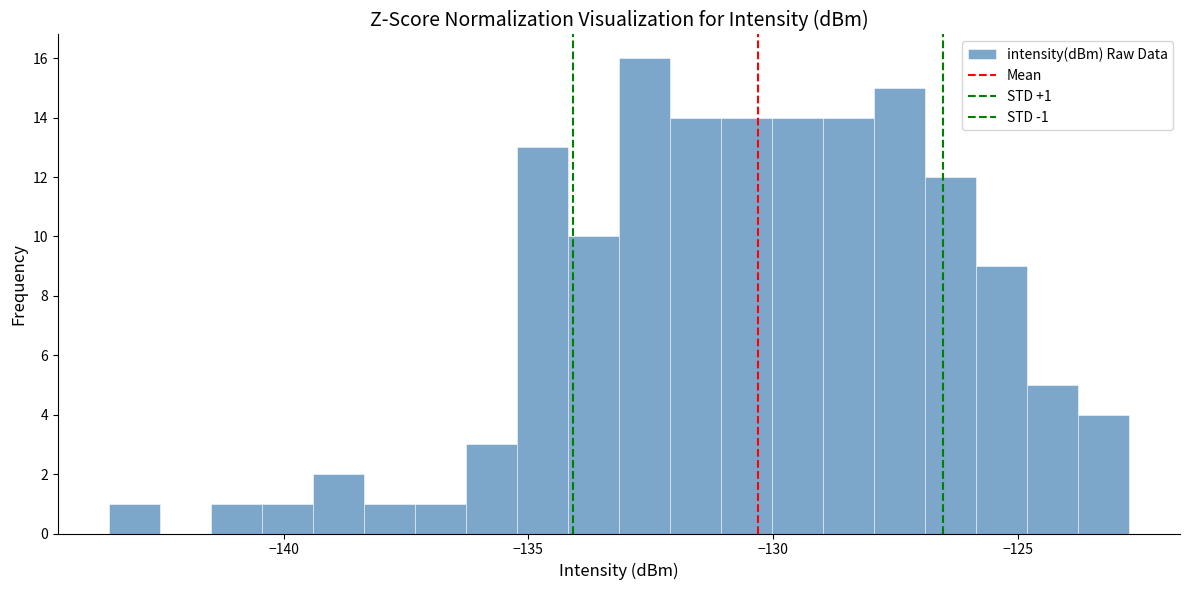

Around what value on the x-axis is the tallest bar? Give the approximate position of its centre, as read against the axis.

-132.5